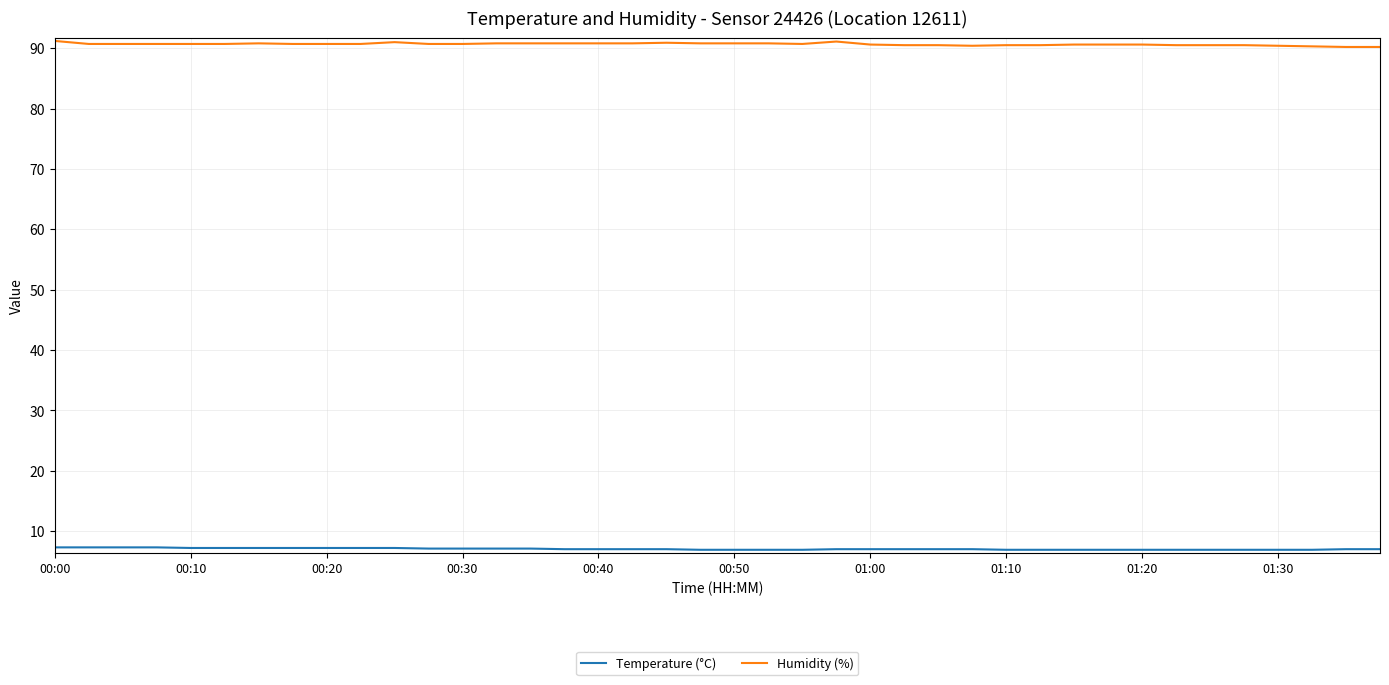

What is the maximum value shown in the chart?

91.2